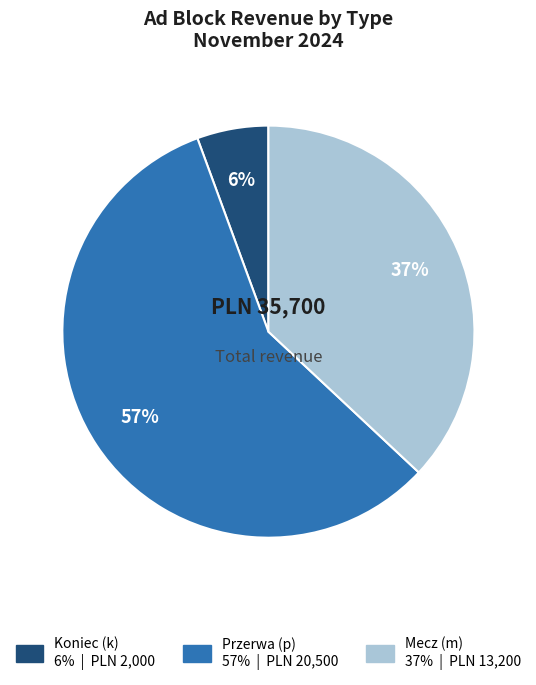

To the nearest percent, what is the average slice percentage?

33%